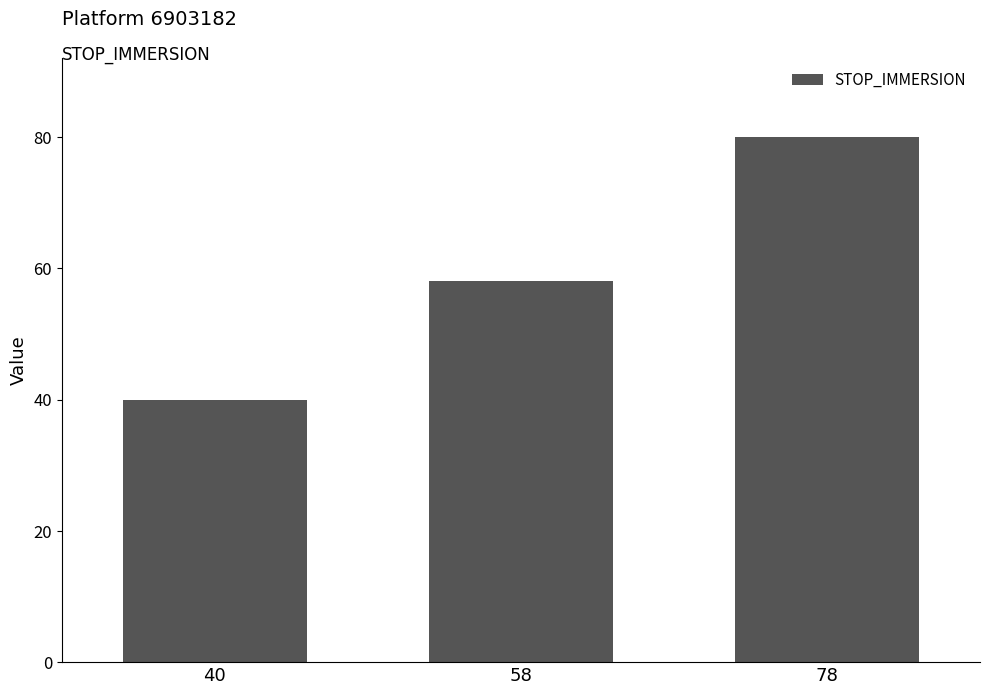

Reading left to right, list all the values displayed in this chart.

40=40	58=58	78=80